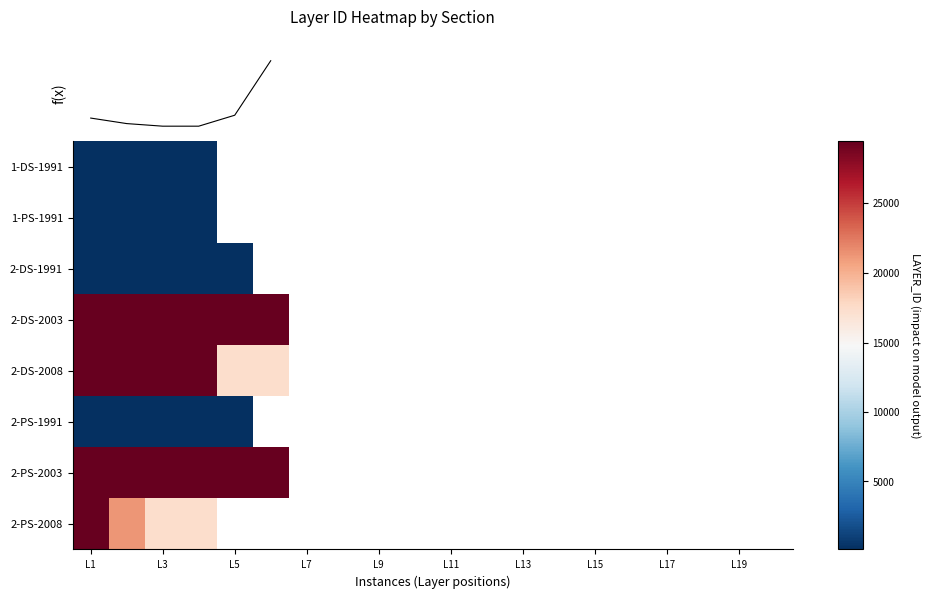

At which category does the chart reach its minimum across all series?

L1